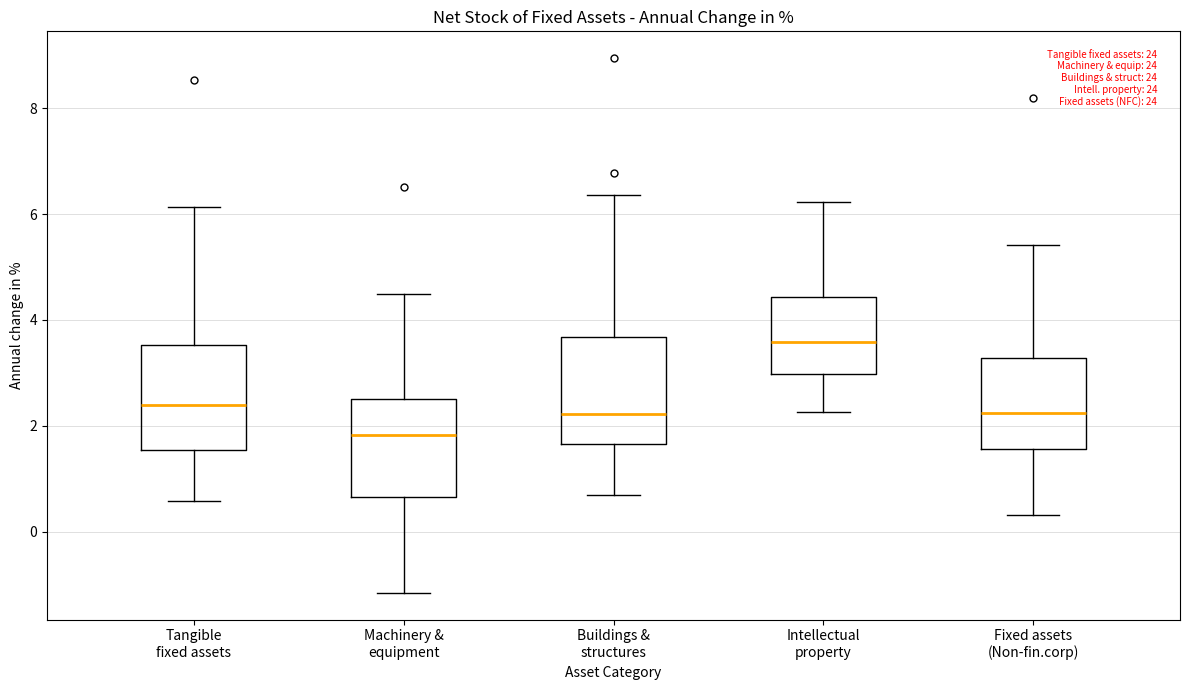

Where does the lower whisker of the box for Machinery & equipment end on the y-axis? The values are not printed on the chart, so give them approximately, as read against the axis.

-1.2